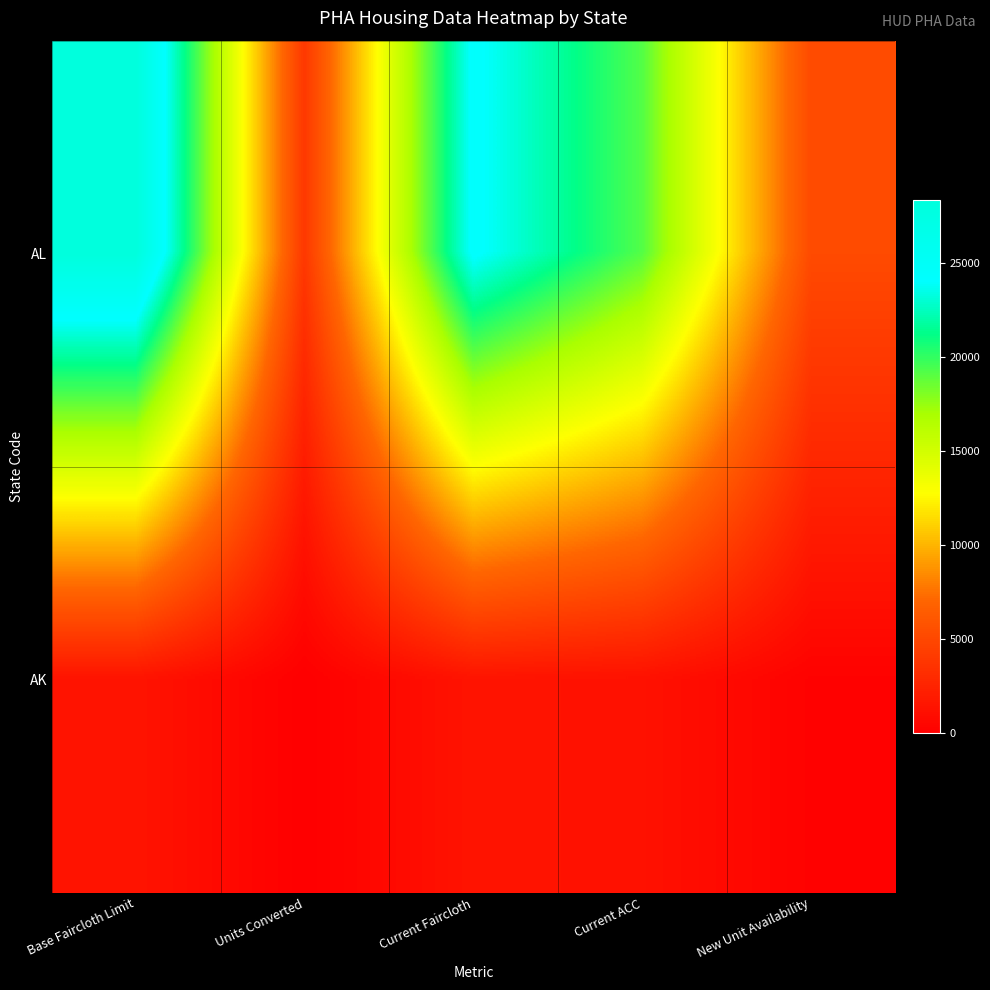

List the series in order of their overall mean, highest first.

AL, AK